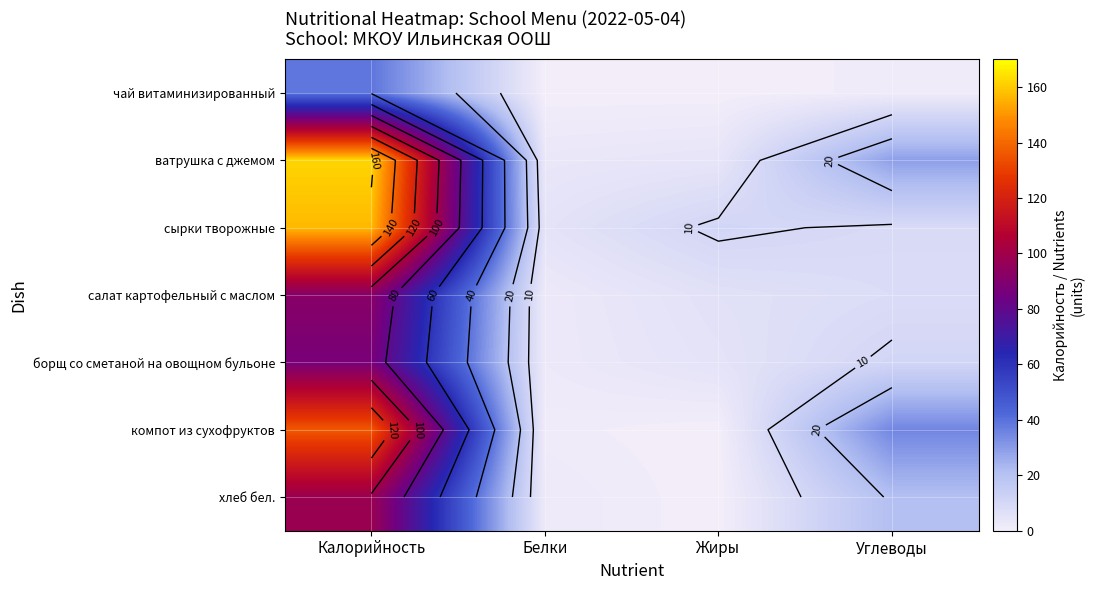

How many series are shown in this chart?

7